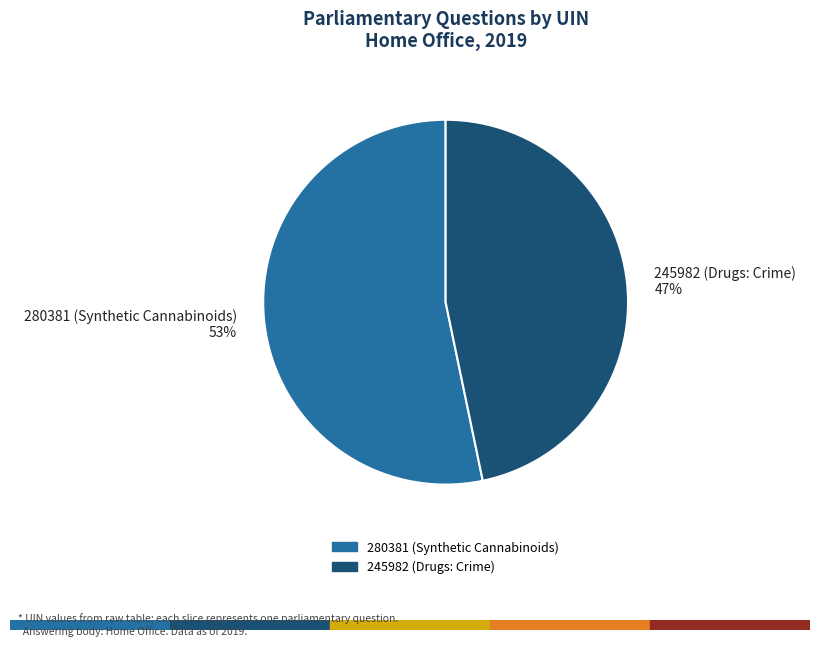

What is the ratio of the value at 280381 (Synthetic Cannabinoids) to the value at 245982 (Drugs: Crime)?

1.1